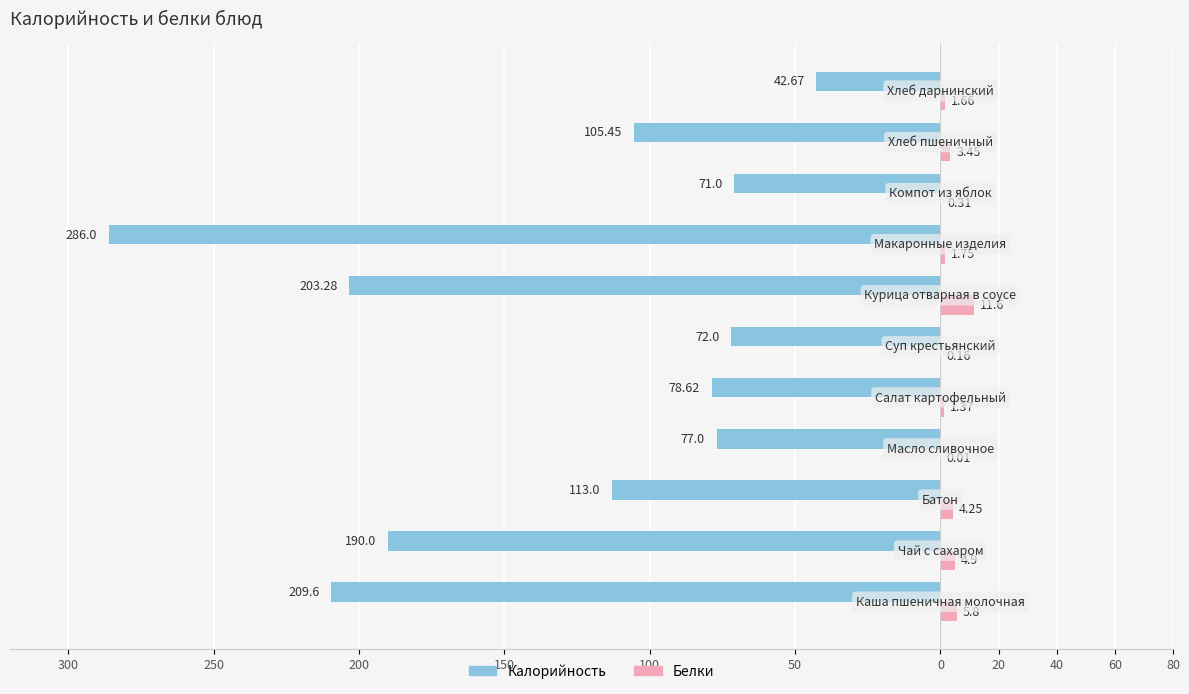

What are all the series names shown in the legend?

Калорийность, Белки